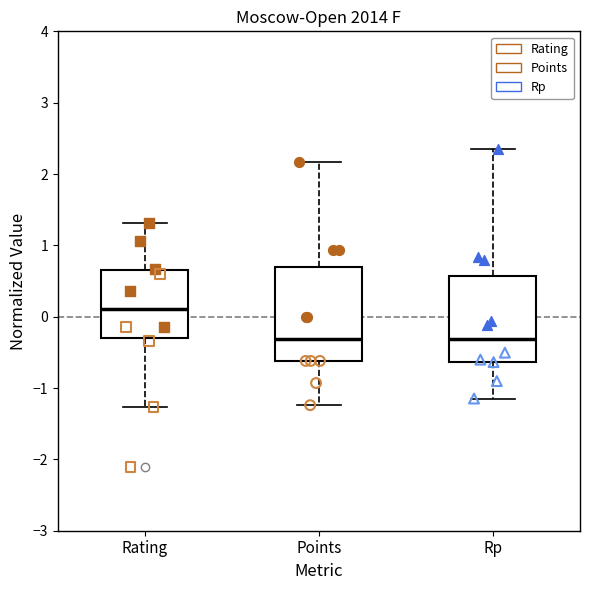

Reading left to right, read every box against the y-axis: the position of its median line, the range the box covers, and the ends of its whiskers. The values are not printed on the chart, so give them approximately, as read against the axis.

Rating: median 0.1, box -0.3 to 0.6, whiskers -1.3 to 1.3
Points: median -0.3, box -0.6 to 0.7, whiskers -1.2 to 2.2
Rp: median -0.3, box -0.6 to 0.6, whiskers -1.1 to 2.3